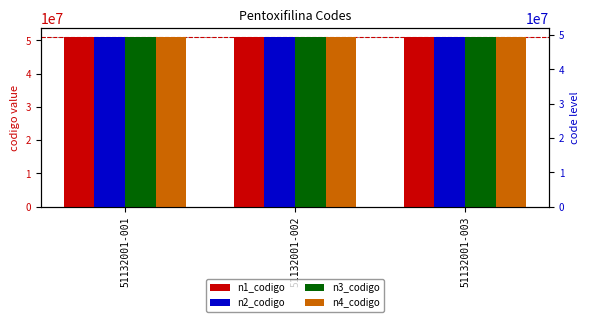

Count the number of categories in the chart.

3